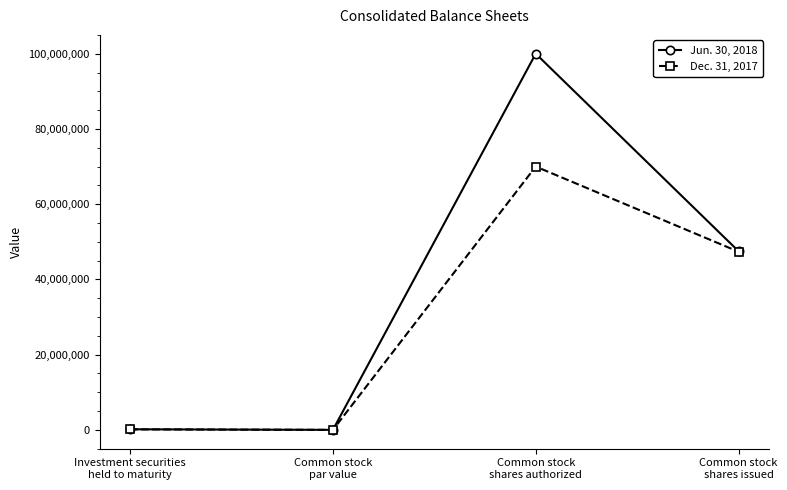

In Jun. 30, 2018, how many points are higher than both neighbors (excluding endpoints)?

1